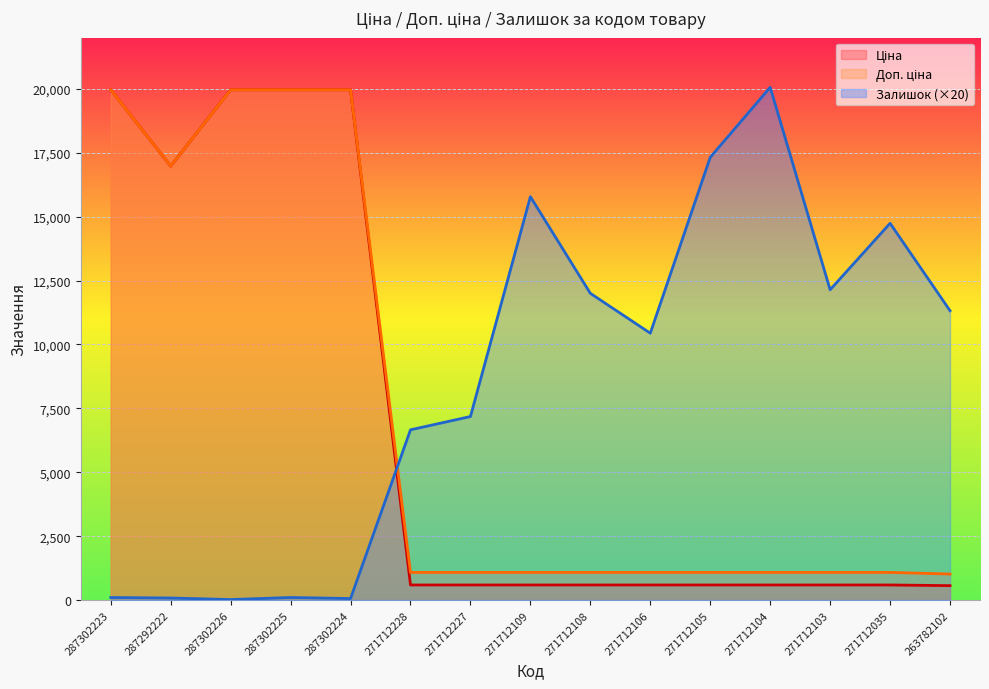

Which category has the highest value across all series?

271712104